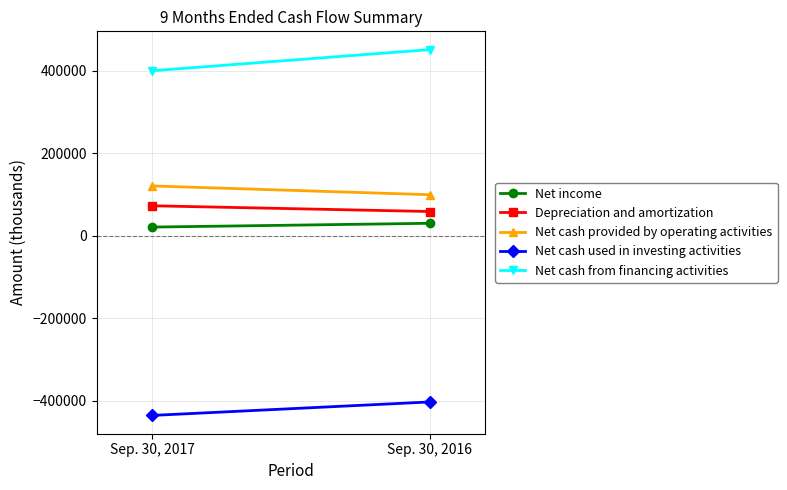

Reading right to left, what are all the values shown in this chart?

Net income: Sep. 30, 2016=30377	Sep. 30, 2017=21200
Depreciation and amortization: Sep. 30, 2016=58951	Sep. 30, 2017=72808
Net cash provided by operating activities: Sep. 30, 2016=99622	Sep. 30, 2017=120882
Net cash used in investing activities: Sep. 30, 2016=-402603	Sep. 30, 2017=-435275
Net cash from financing activities: Sep. 30, 2016=451266	Sep. 30, 2017=400080